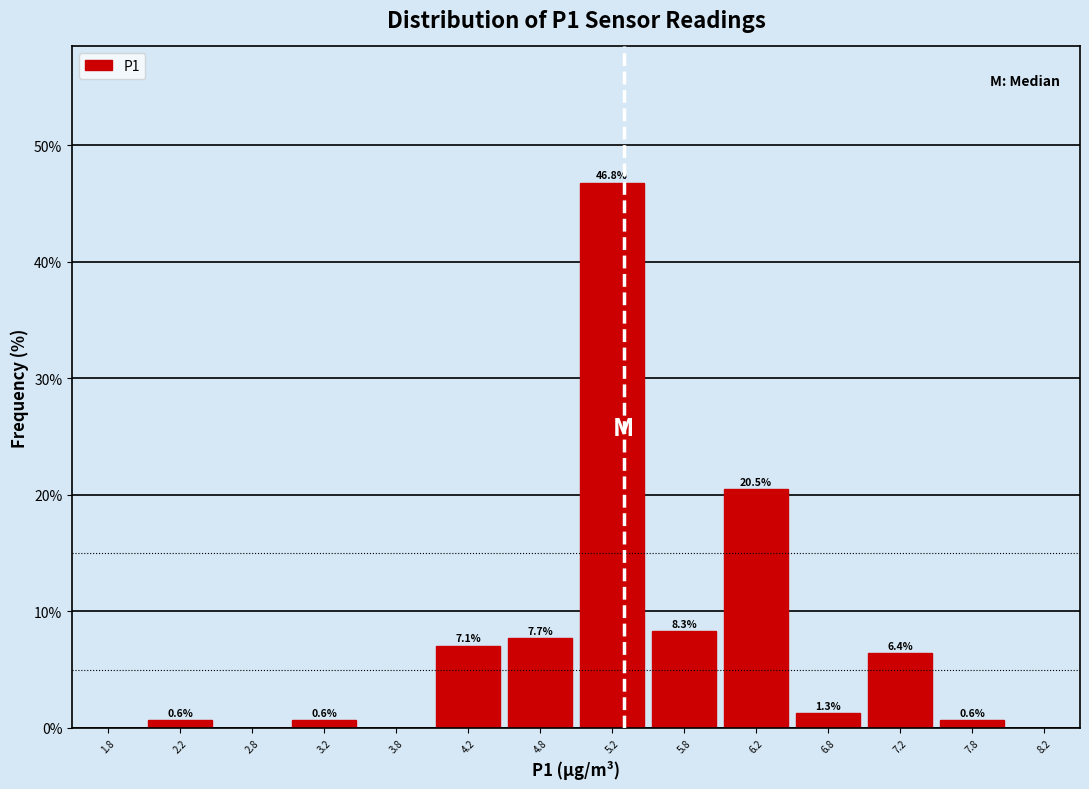

Over which range of the x-axis is the bar tallest?

5.0 to 5.5